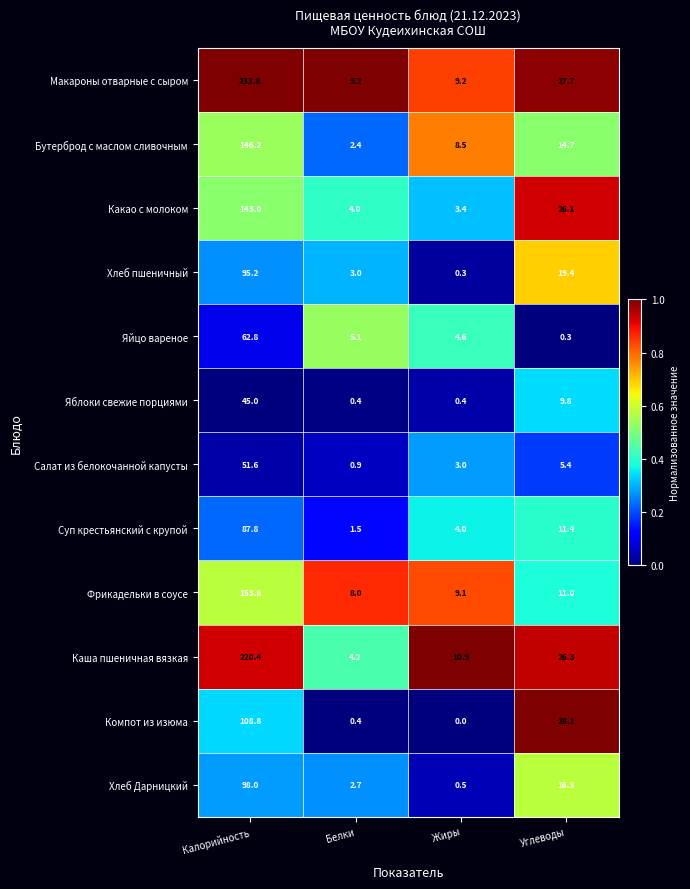

At how many categories does at least one series exceed 6?

4